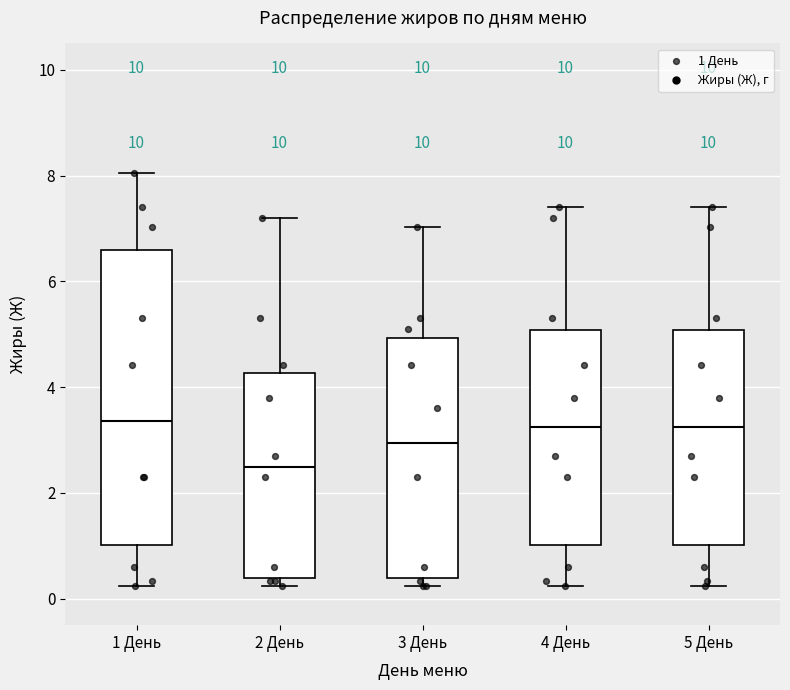

Reading left to right, transcribe this box plot: for each box, give where its median line is, the range the box spans, and where its two whiskers end, as read against the y-axis. The values are not printed on the chart, so give them approximately, as read against the axis.

1 День: median 3.4, box 1.0 to 6.6, whiskers 0.2 to 8.0
2 День: median 2.6, box 0.4 to 4.2, whiskers 0.2 to 7.2
3 День: median 3.0, box 0.4 to 5.0, whiskers 0.2 to 7.0
4 День: median 3.2, box 1.0 to 5.0, whiskers 0.2 to 7.4
5 День: median 3.2, box 1.0 to 5.0, whiskers 0.2 to 7.4